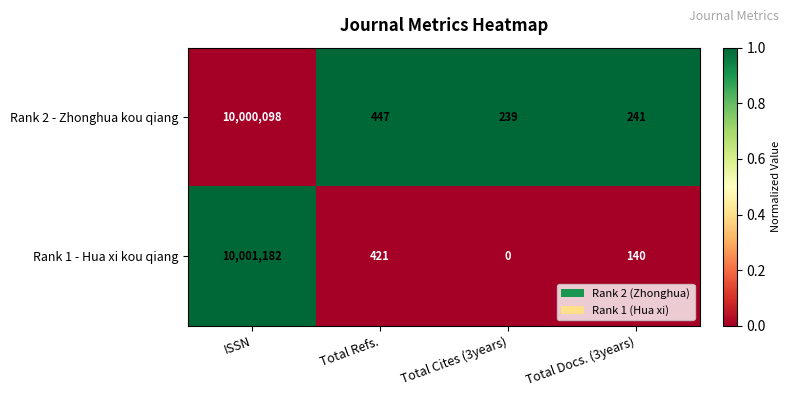

Rank the series by their maximum value, from highest to lowest.

Rank 1 - Hua xi kou qiang, Rank 2 - Zhonghua kou qiang